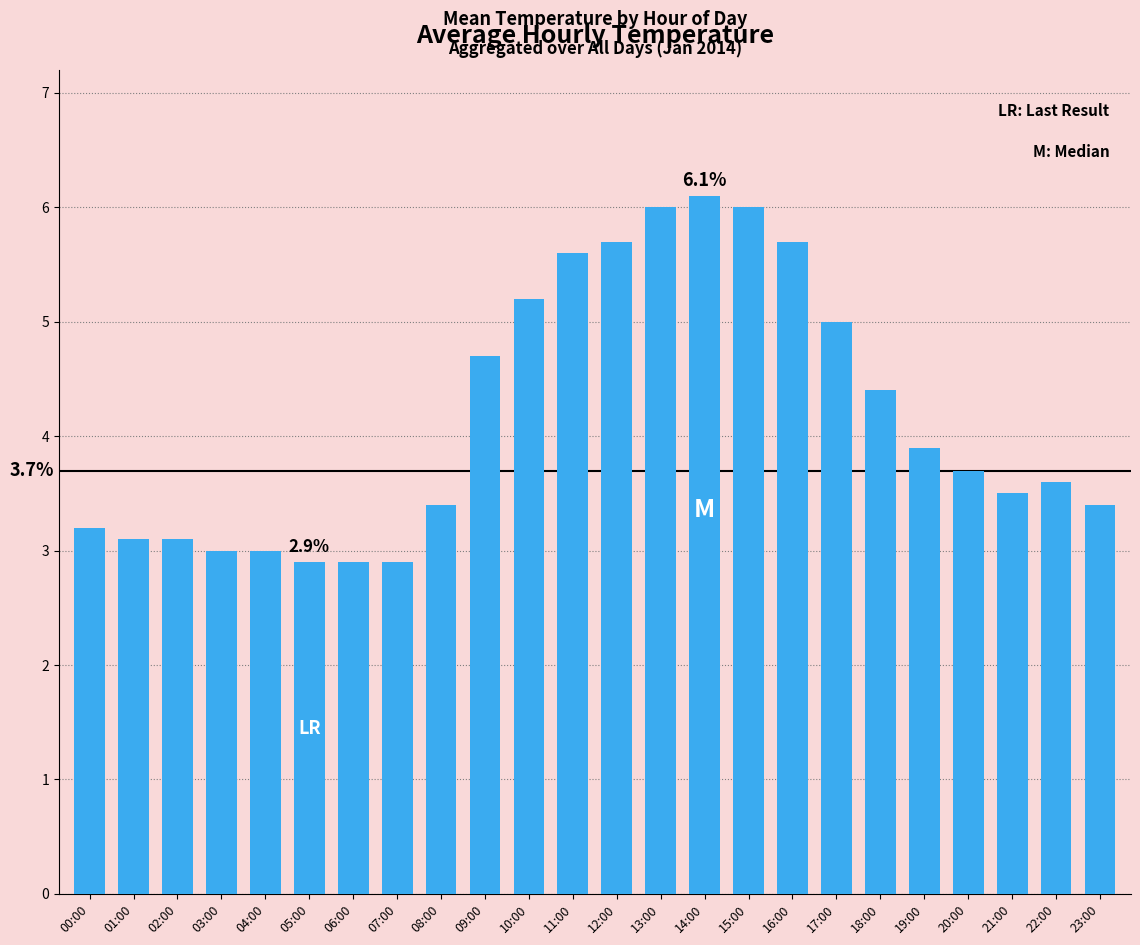

At which label is the value closest to 4?

19:00